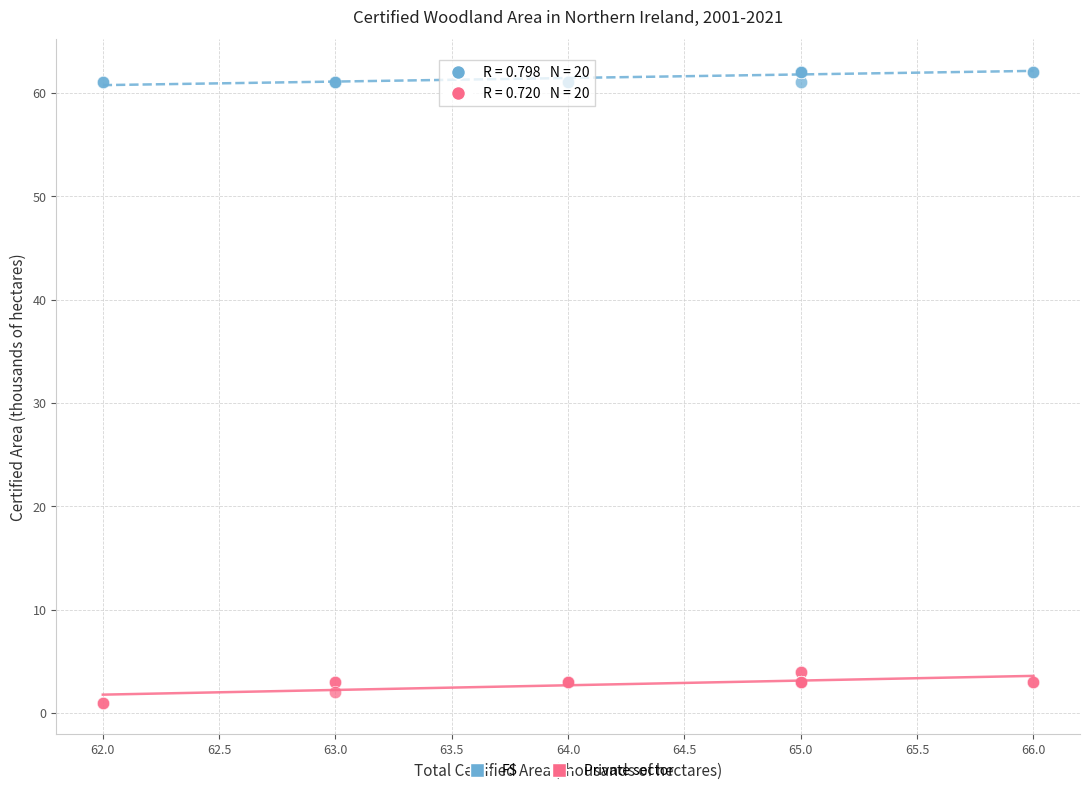

Which series reaches the maximum Y coordinate?

FS